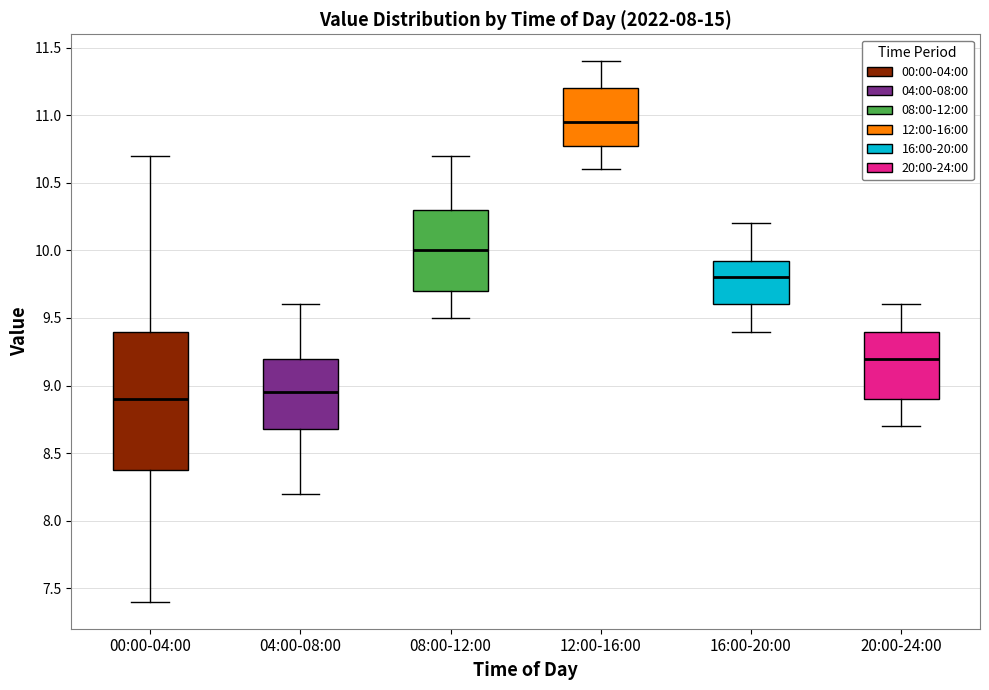

Reading left to right, read every box against the y-axis: the position of its median line, the range the box covers, and the ends of its whiskers. The values are not printed on the chart, so give them approximately, as read against the axis.

00:00-04:00: median 8.90, box 8.40 to 9.40, whiskers 7.40 to 10.70
04:00-08:00: median 8.95, box 8.70 to 9.20, whiskers 8.20 to 9.60
08:00-12:00: median 10.00, box 9.70 to 10.30, whiskers 9.50 to 10.70
12:00-16:00: median 10.95, box 10.80 to 11.20, whiskers 10.60 to 11.40
16:00-20:00: median 9.80, box 9.60 to 9.95, whiskers 9.40 to 10.20
20:00-24:00: median 9.20, box 8.90 to 9.40, whiskers 8.70 to 9.60